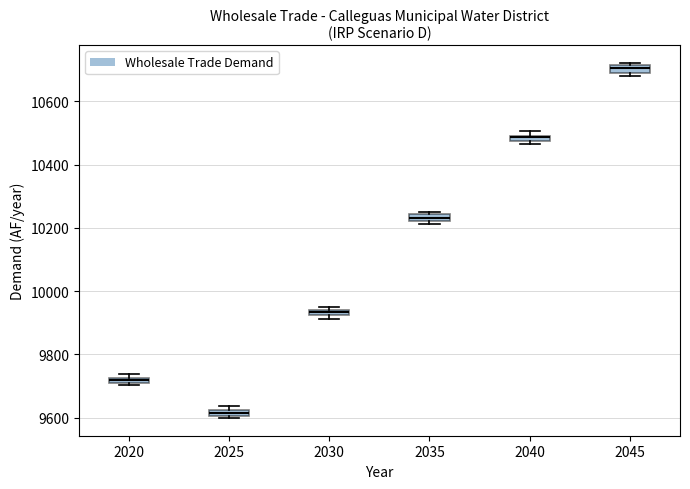

Where is the lower edge of the box at x = 2035 on the y-axis? The values are not printed on the chart, so give them approximately, as read against the axis.

10220